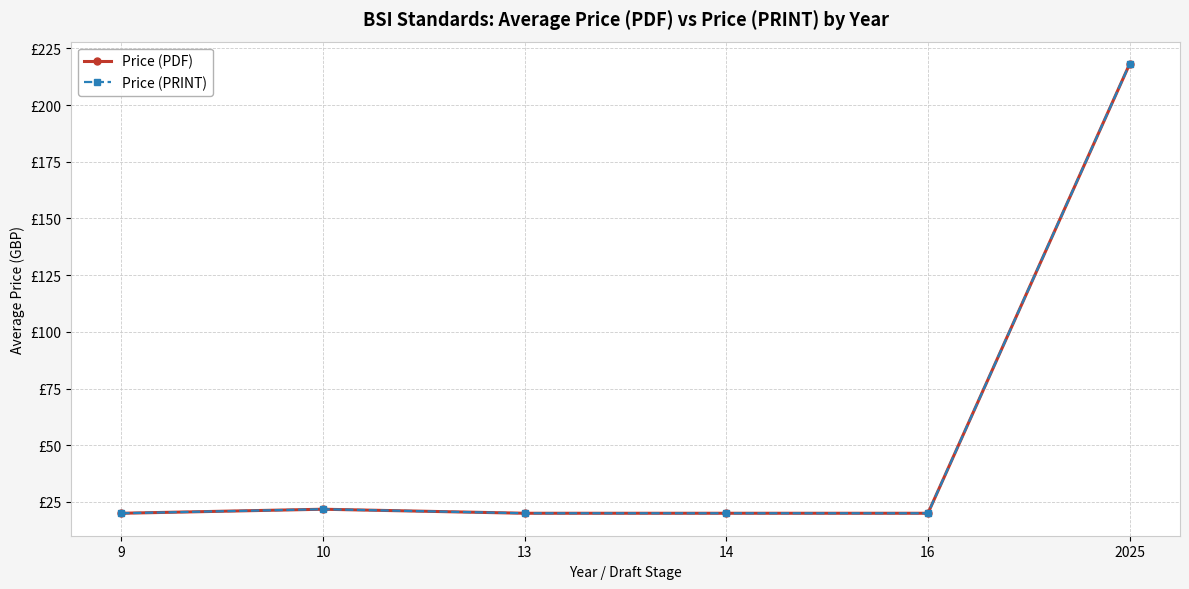

Is this an area chart (filled region under the line)?

No